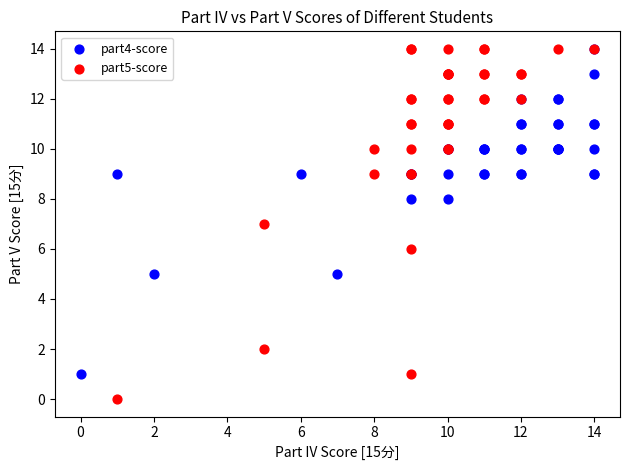

Which series has the widest spread of Y values?

part5-score